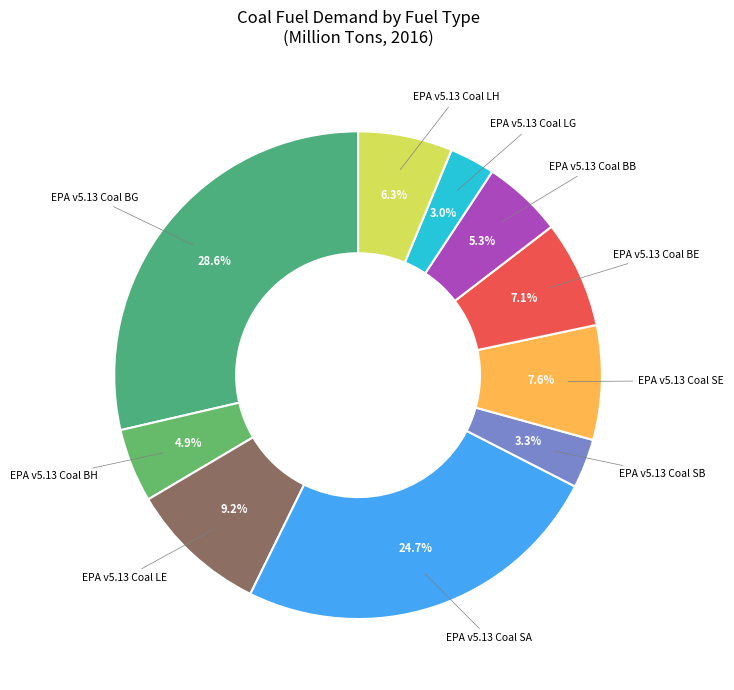

How many slices are in this pie chart?

10